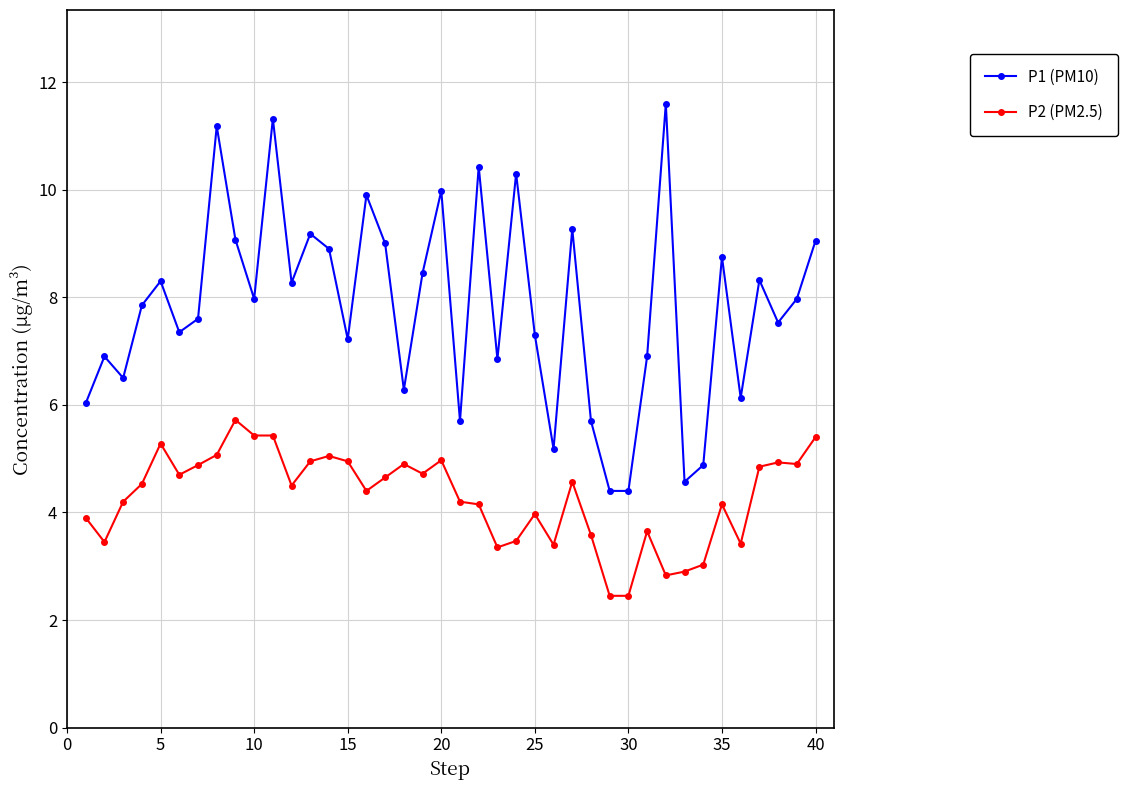

True or false: P2 (PM2.5) and P1 (PM10) cross at least once.

False